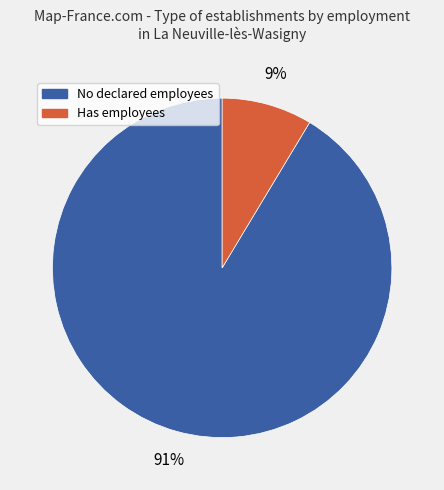

Between No declared employees and Has employees, which is larger?

No declared employees